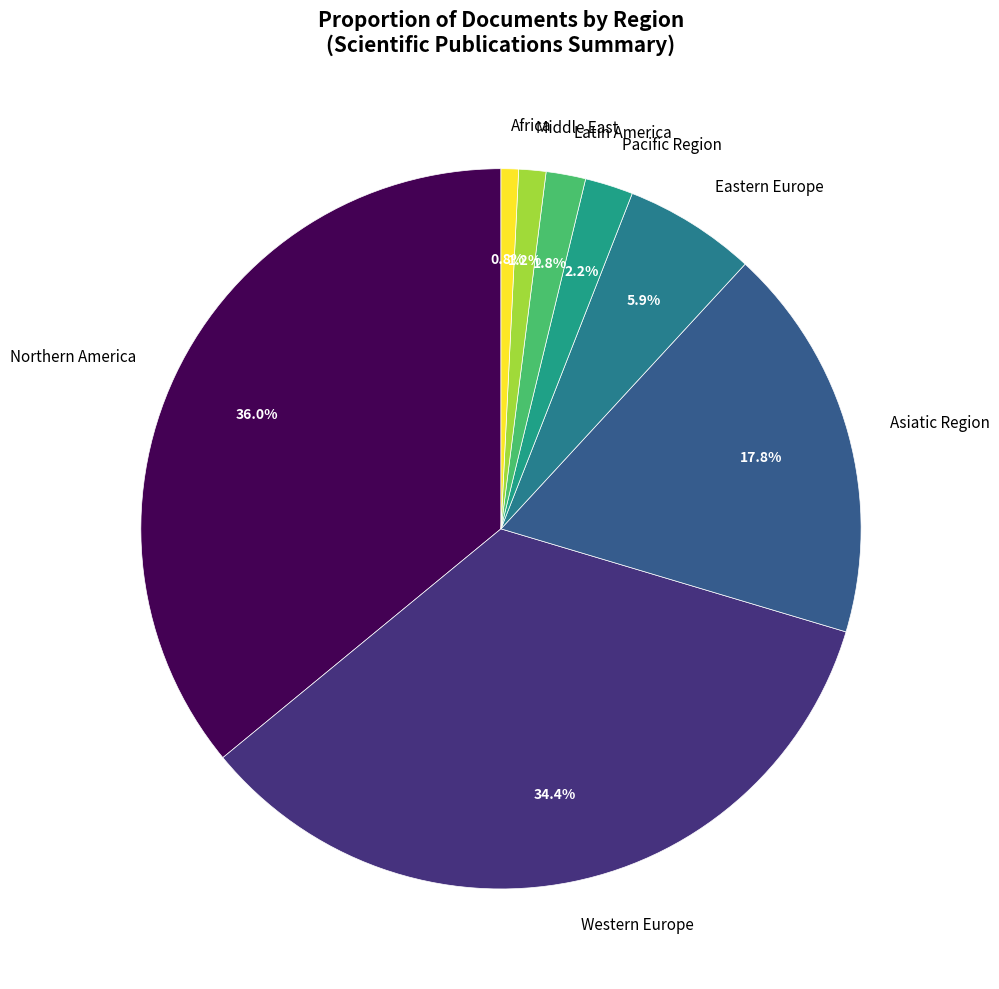

Which slice is the largest?

Northern America